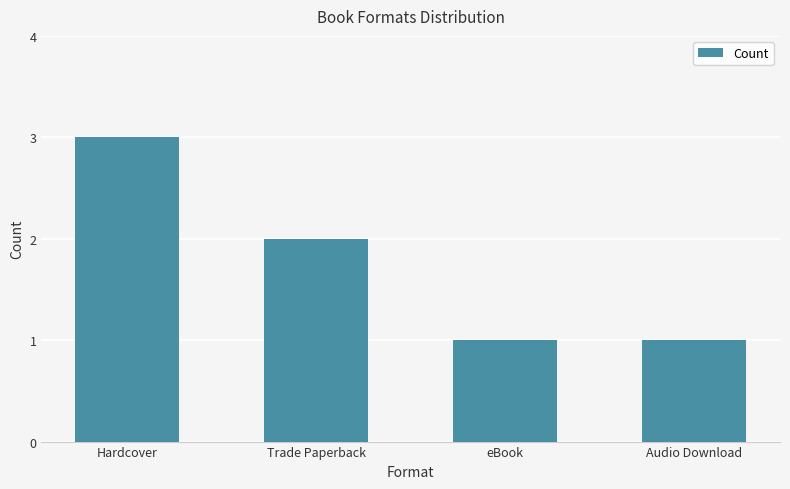

Count the number of categories in the chart.

4